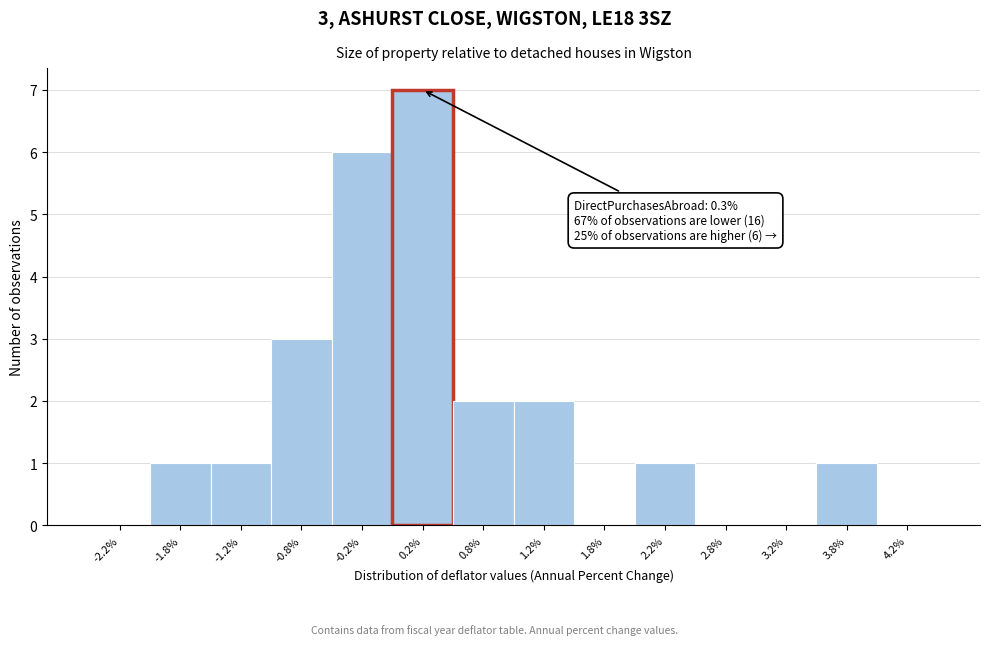

Which range on the x-axis has the tallest bar?

0.0 to 0.5